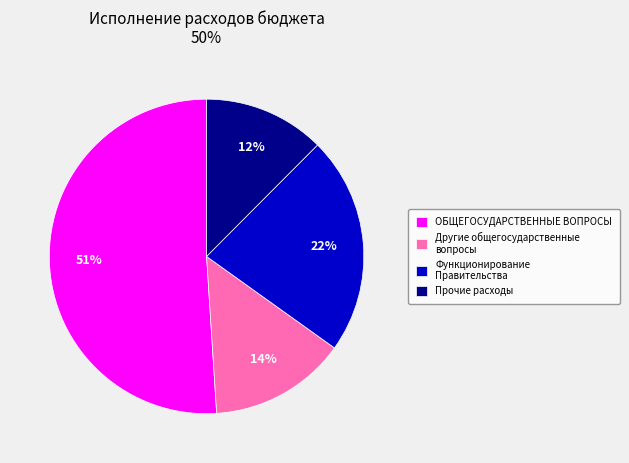

Which category has the biggest portion of the pie?

ОБЩЕГОСУДАРСТВЕННЫЕ ВОПРОСЫ